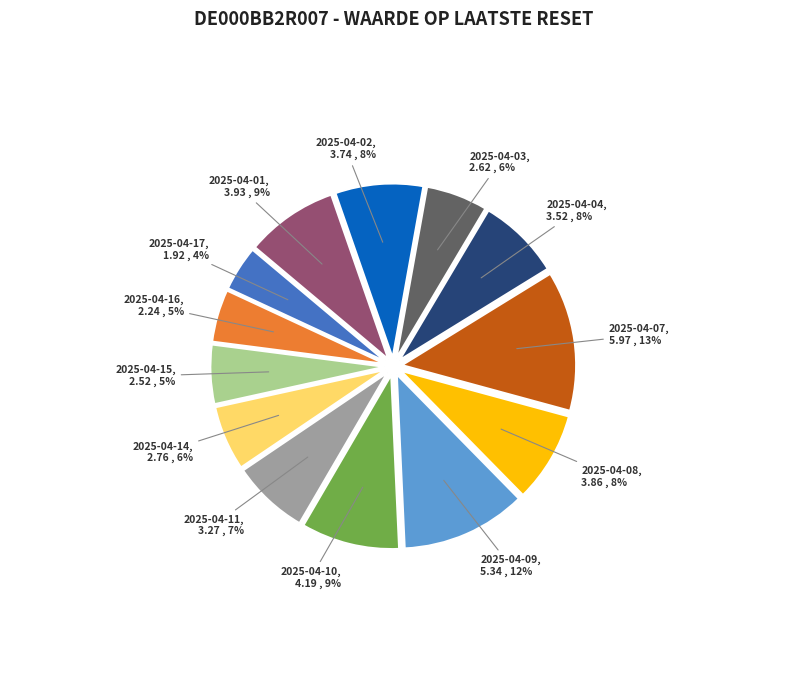

To the nearest percent, what is the average slice percentage?

8%